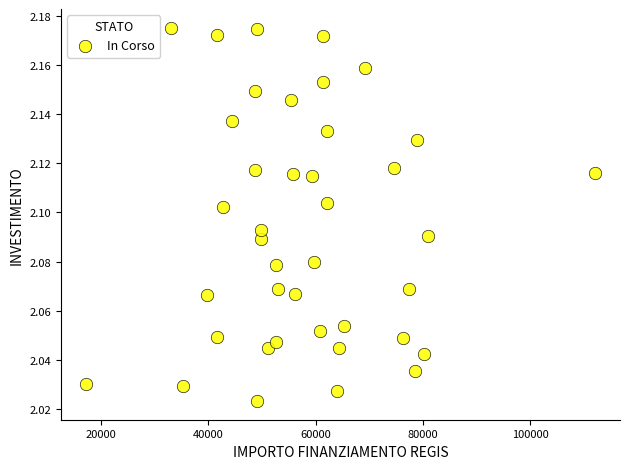

How many data points are displayed?

40